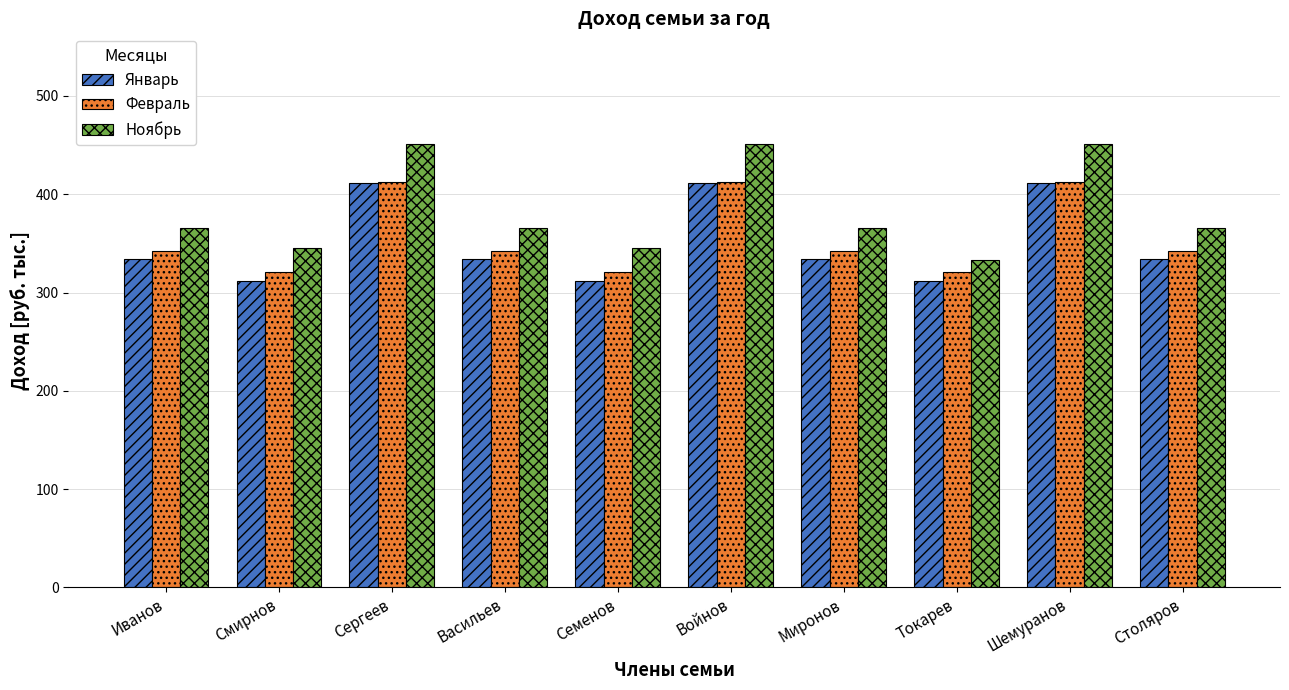

Are the bars grouped side by side (vs. stacked)?

Yes